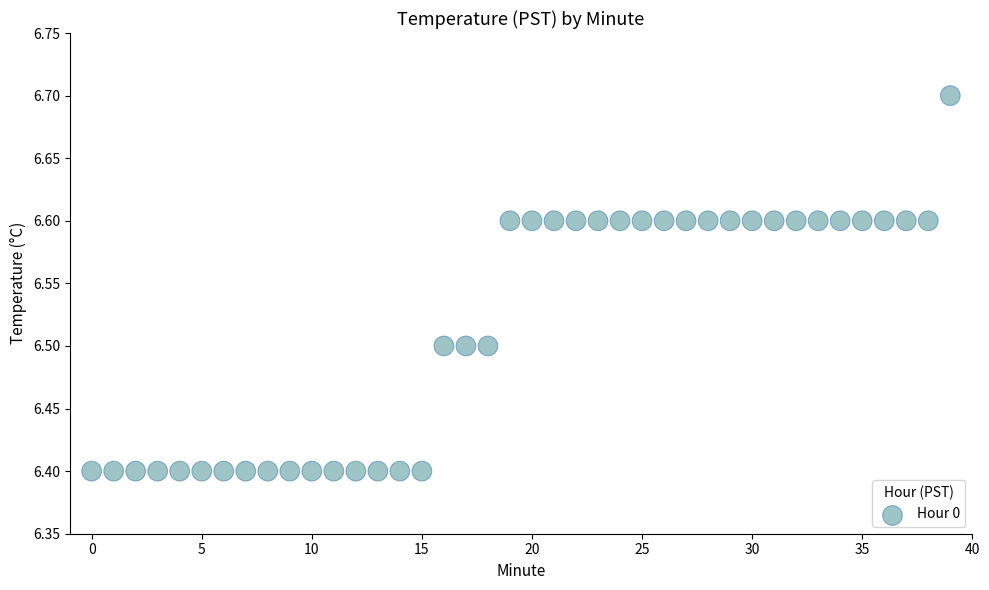

What is the range of Y values (max minus min)?

0.3